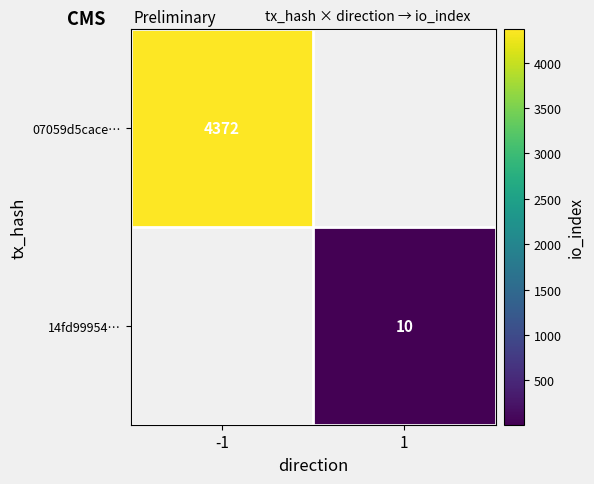

The value of 14fd99954… at 1 is 10. True or false?

True